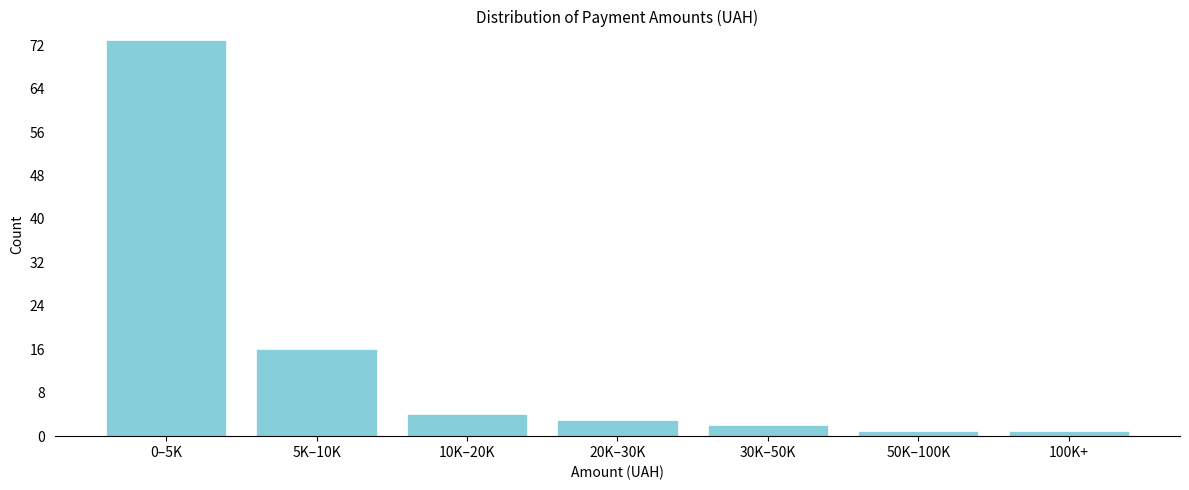

Reading left to right, extract all data points from this chart.

0–5K=73	5K–10K=16	10K–20K=4	20K–30K=3	30K–50K=2	50K–100K=1	100K+=1